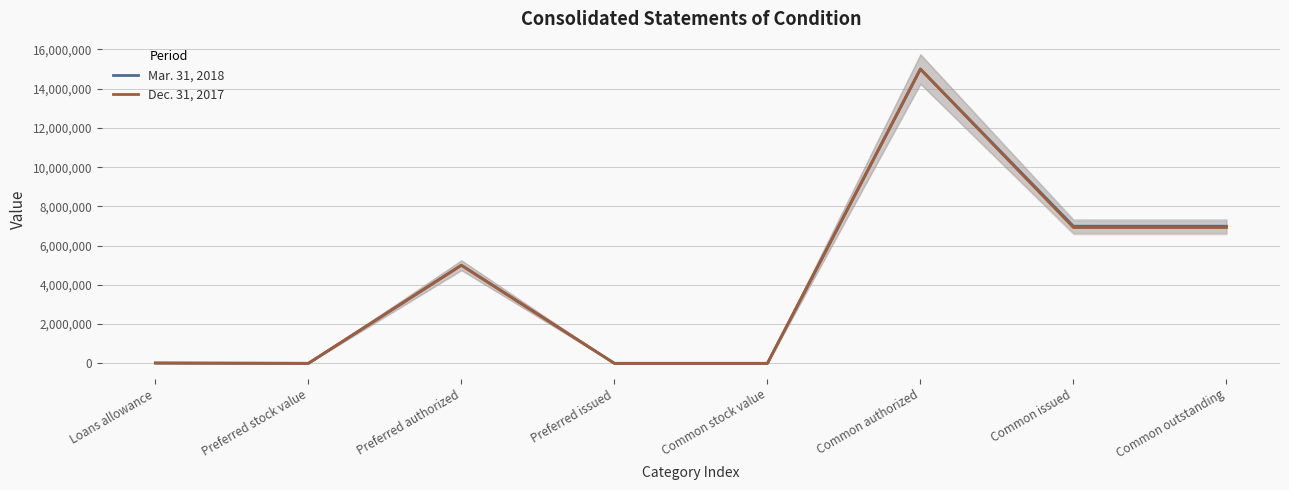

Which series has the widest spread of values?

Mar. 31, 2018